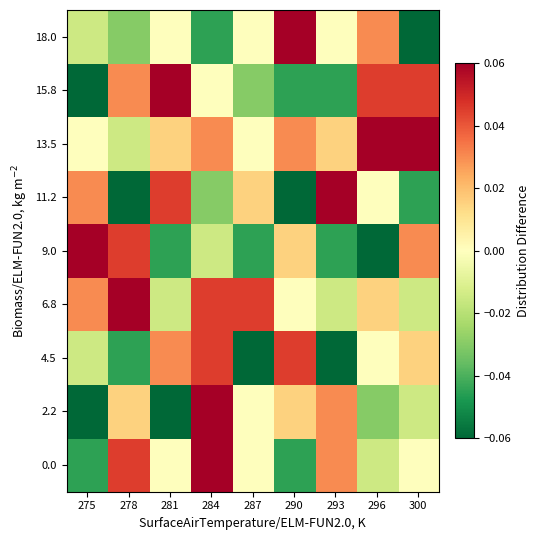

Which has a higher value, 300 or 281?

300